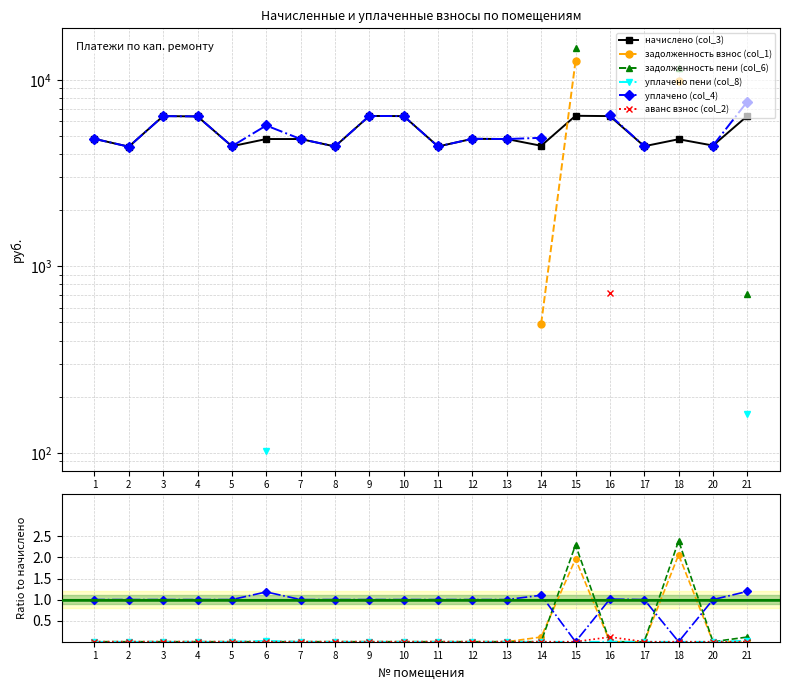

What is the sum of all аванс взнос (col_2) values?

0.1